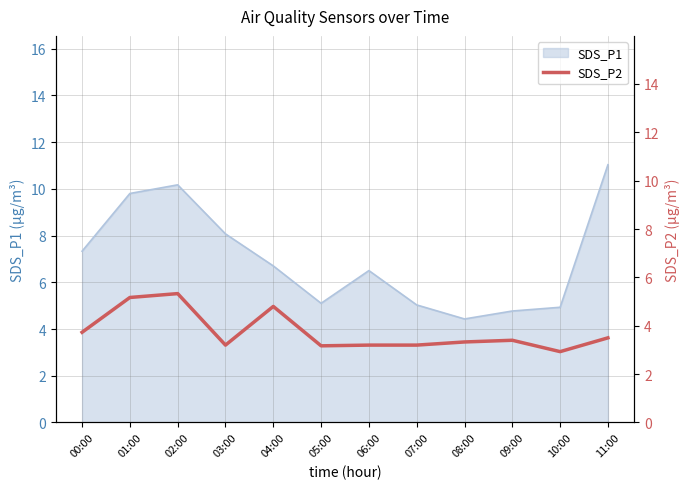

Where does the data first go above 3?

00:00